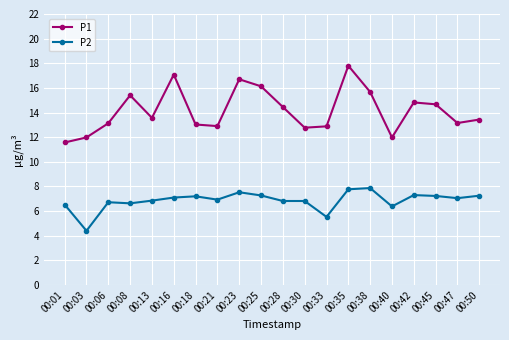

True or false: P1 and P2 cross at least once.

False